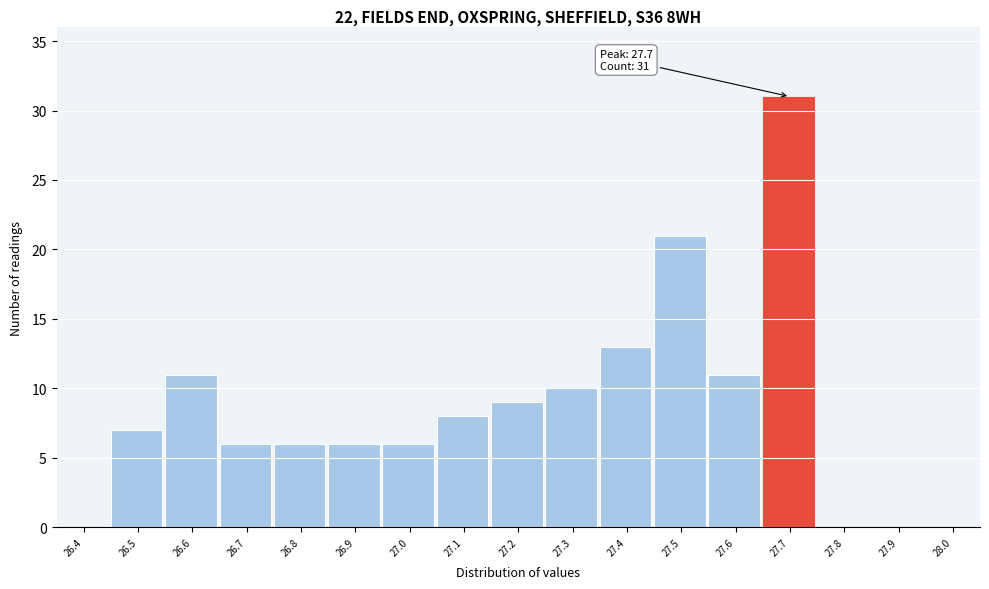

Reading right to left, extract all data points from this chart.

28.0=0	27.9=0	27.8=0	27.7=31	27.6=11	27.5=21	27.4=13	27.3=10	27.2=9	27.1=8	27.0=6	26.9=6	26.8=6	26.7=6	26.6=11	26.5=7	26.4=0